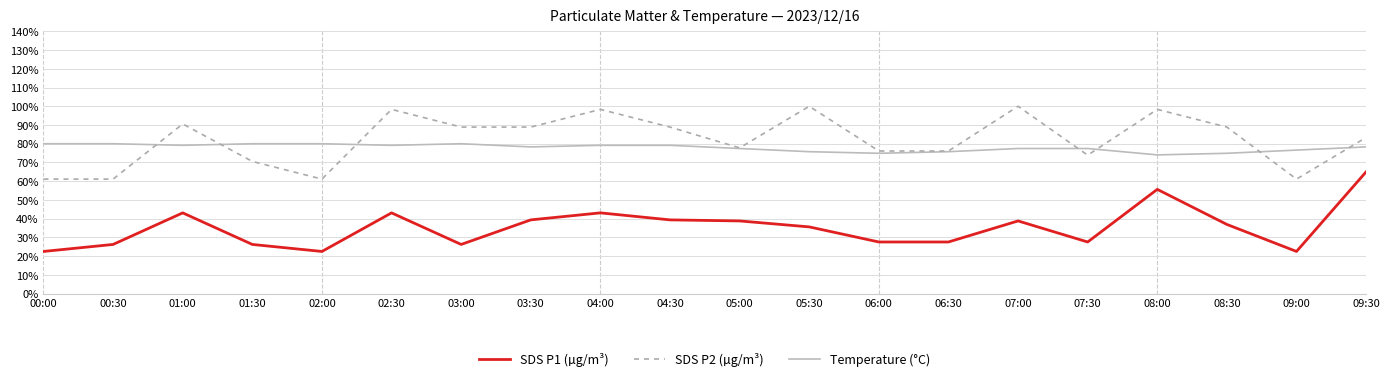

Which series has the widest spread of values?

SDS P1 (µg/m³)